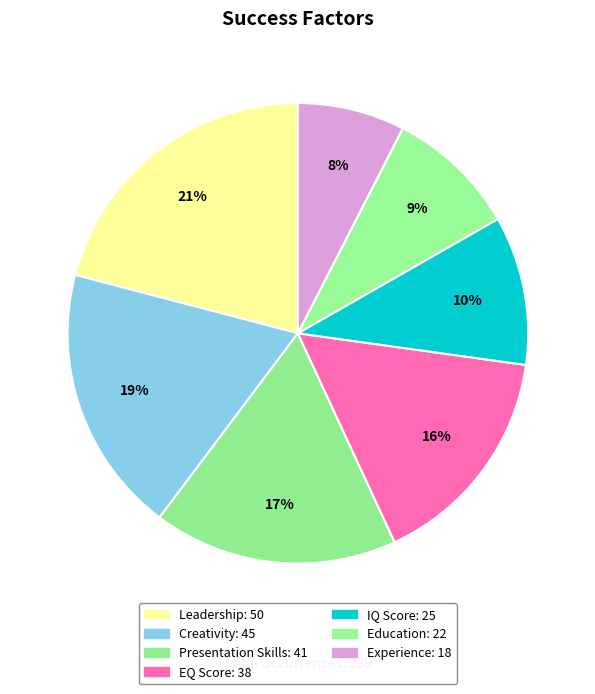

Is there any slice that represents more than half of the pie?

No